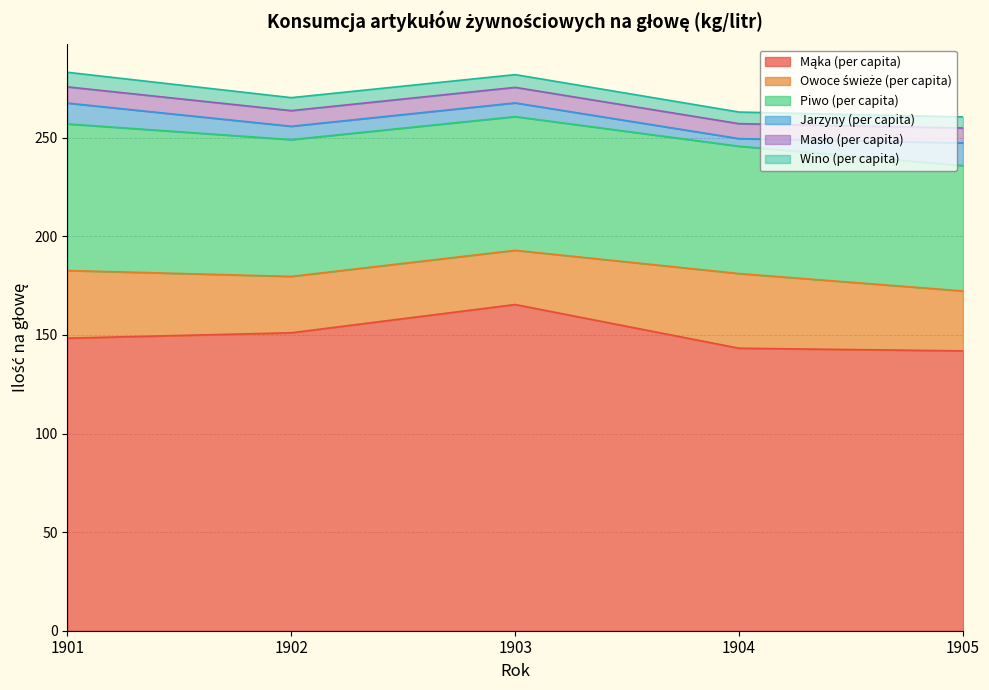

Reading left to right, list all the values displayed in this chart.

Mąka (per capita): 1901=148.3	1902=151.1	1903=165.4	1904=143.2	1905=141.9
Owoce świeże (per capita): 1901=34.3	1902=28.6	1903=27.5	1904=37.9	1905=30.4
Piwo (per capita): 1901=74.3	1902=69.4	1903=67.8	1904=64.6	1905=63.5
Jarzyny (per capita): 1901=10.6	1902=6.8	1903=6.9	1904=3.9	1905=11.5
Masło (per capita): 1901=8.2	1902=7.9	1903=7.9	1904=7.6	1905=7.6
Wino (per capita): 1901=7.4	1902=6.6	1903=6.5	1904=5.9	1905=5.6